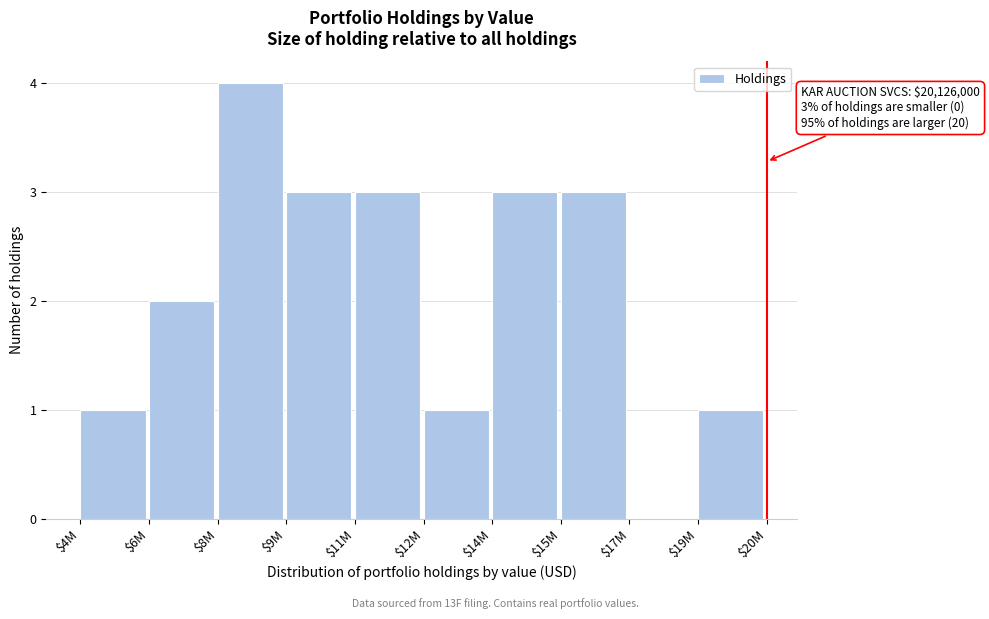

Read the value at $15M.

3